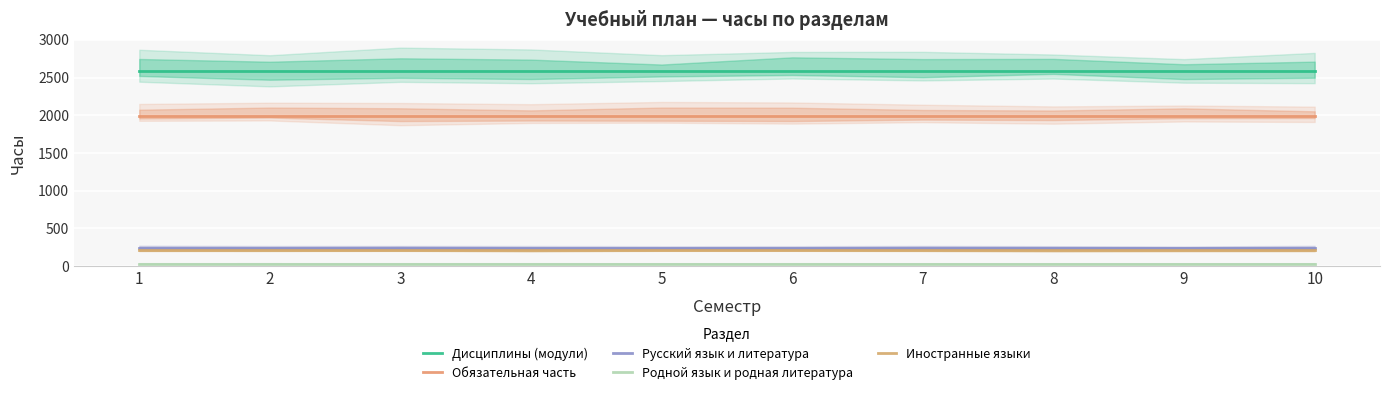

What is the greatest value displayed?

2590